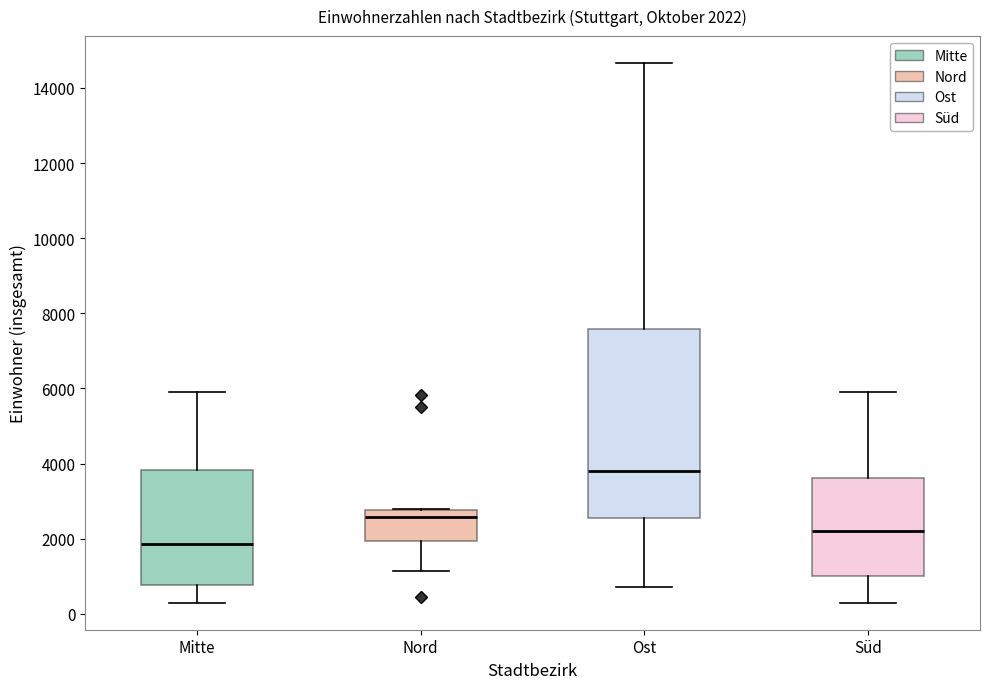

Which box is the tallest, from its lower edge to its upper edge?

Ost